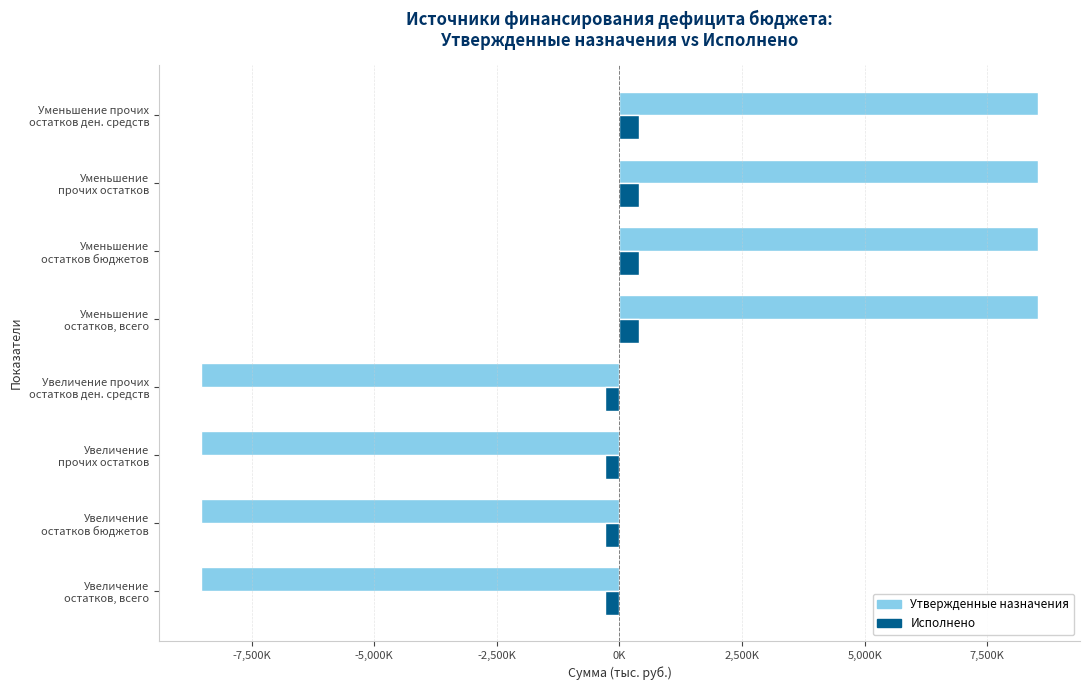

What are all the series names shown in the legend?

Утвержденные назначения, Исполнено